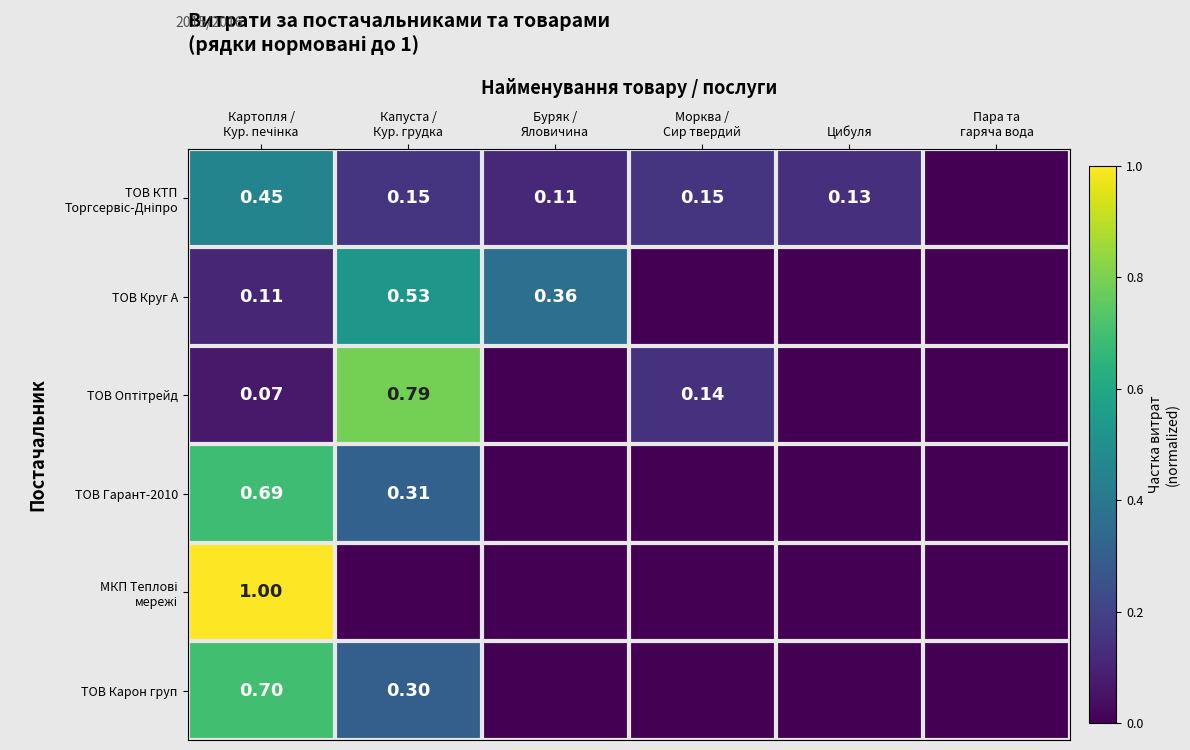

Between Картопля /
Кур. печінка and Пара та
гаряча вода, which is larger?

Картопля /
Кур. печінка